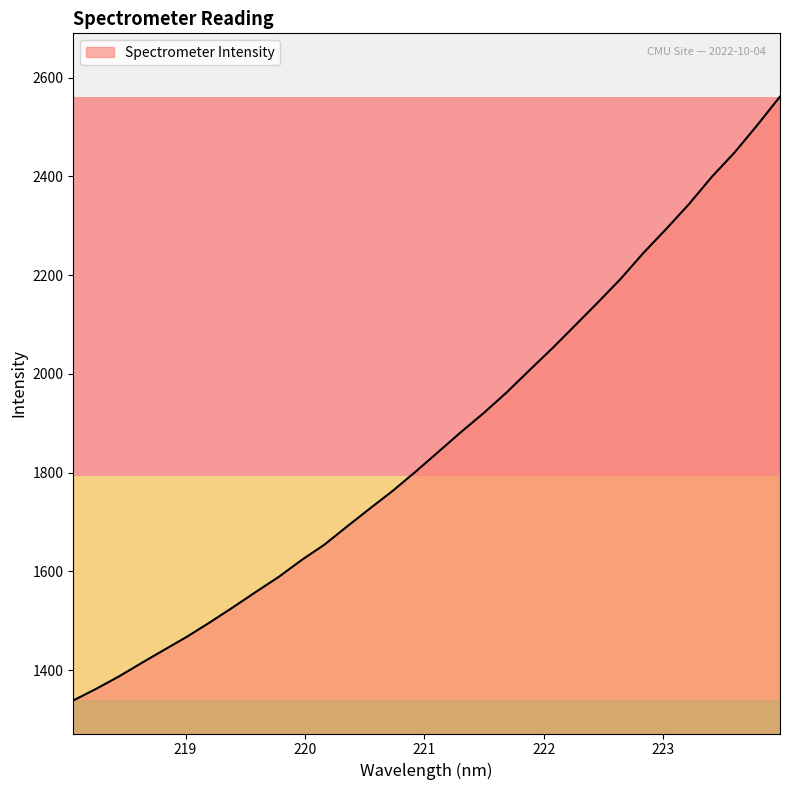

What is the smallest value displayed?

1338.6